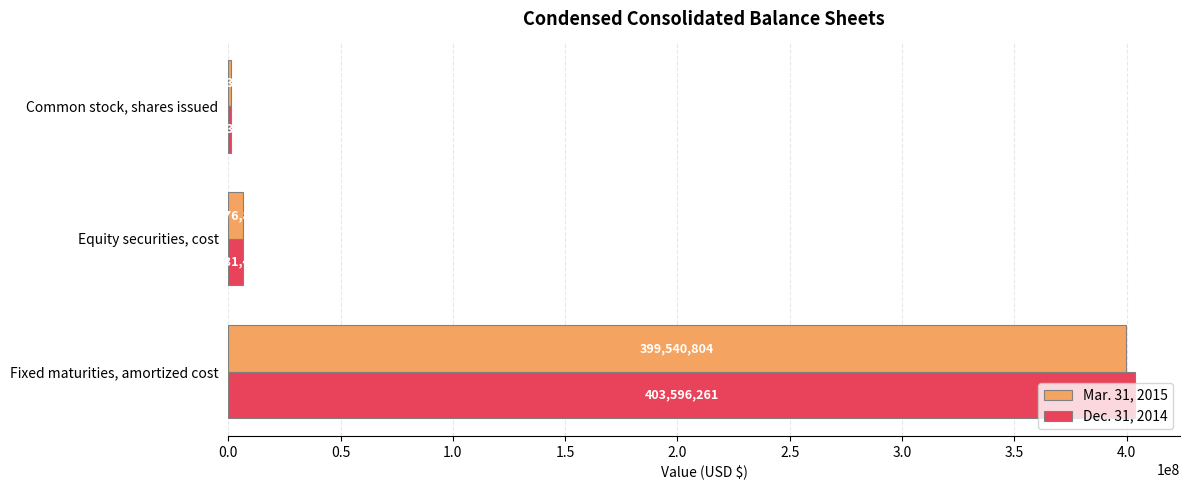

Which series changed the most between Fixed maturities, amortized cost and Common stock, shares issued?

Dec. 31, 2014